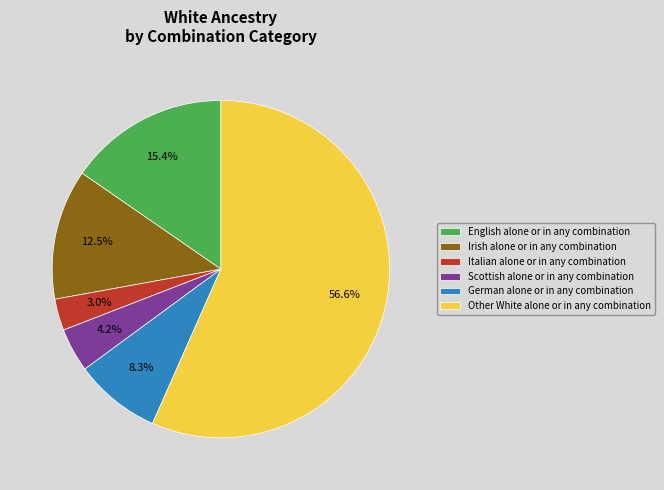

Is Other White alone or in any combination the majority of the pie?

Yes